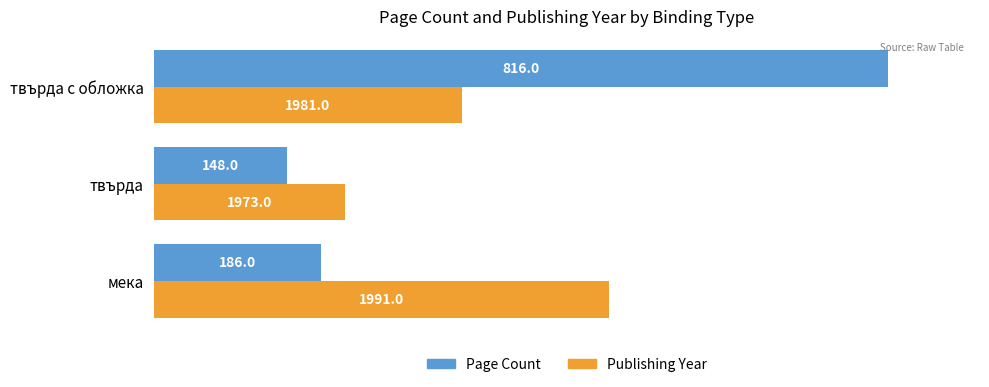

What are all the series names shown in the legend?

Page Count, Publishing Year